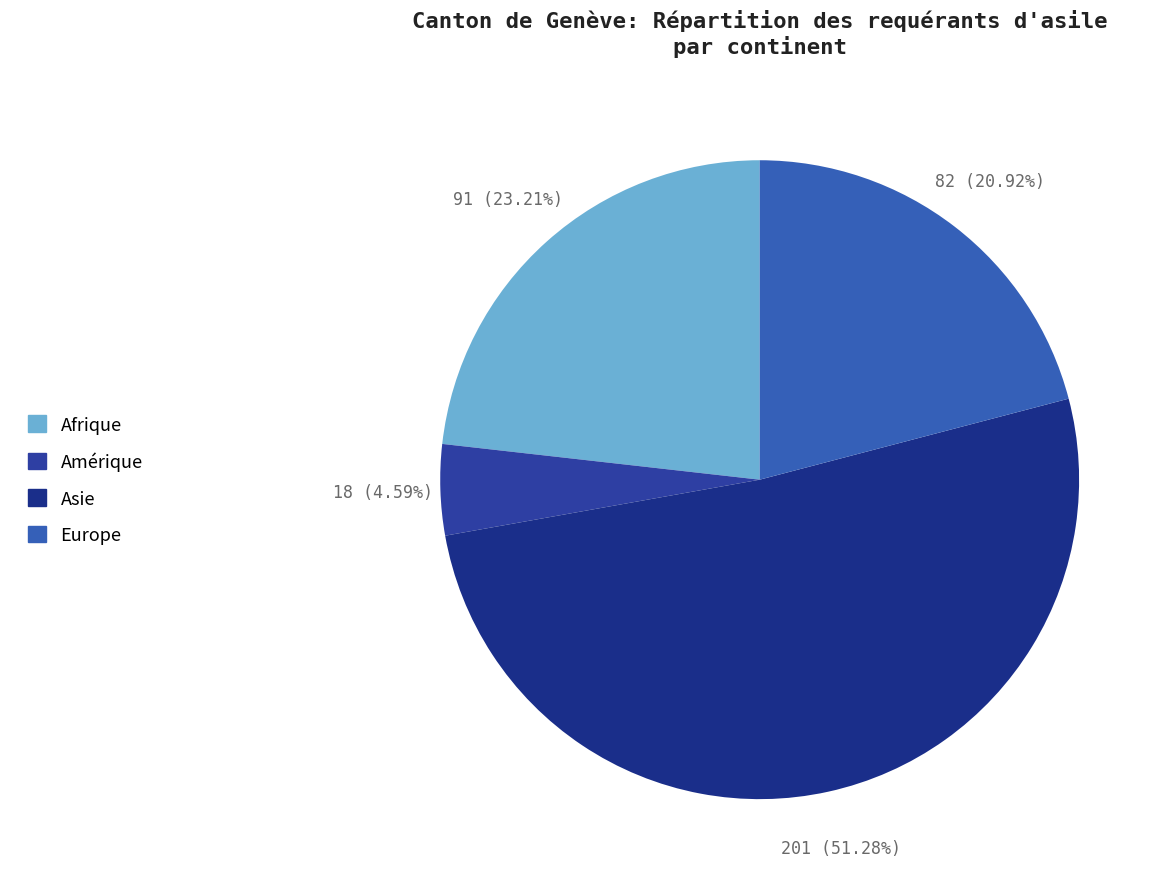

To the nearest percent, what is the difference between the Amérique and Asie slice percentages?

47%